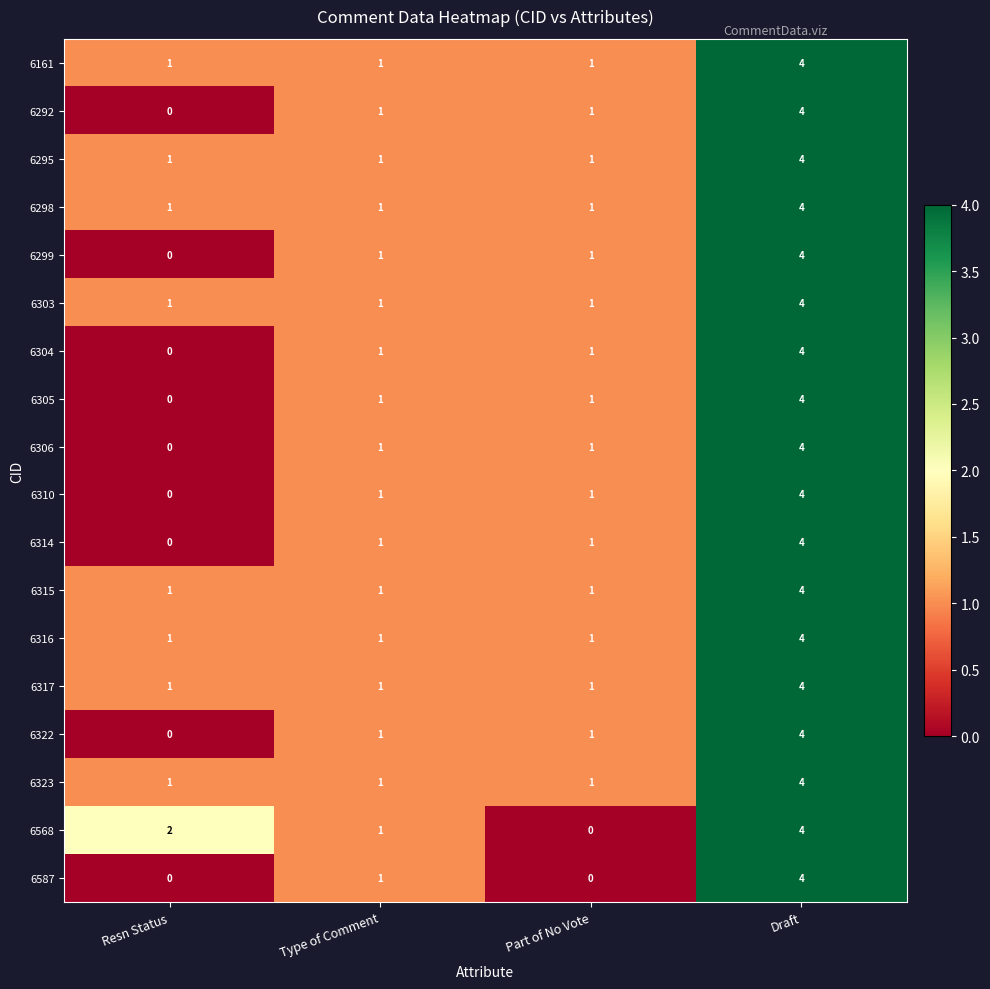

At how many categories does at least one series exceed 3?

1